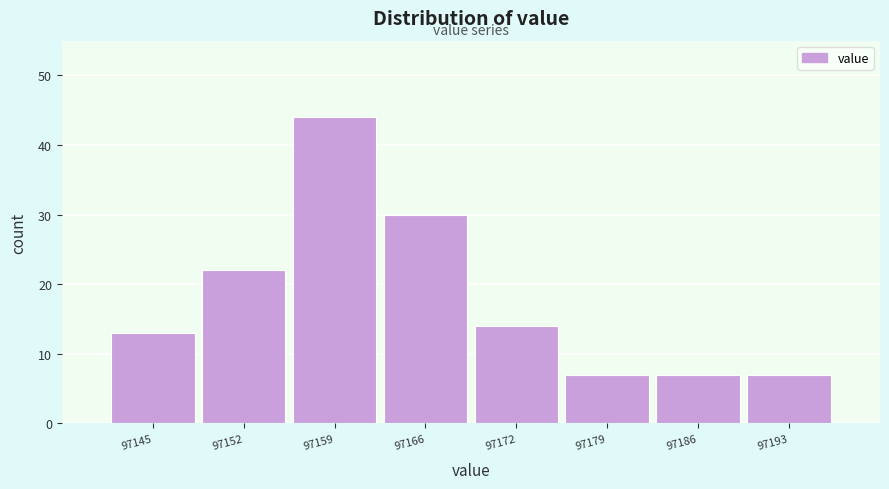

Reading left to right, extract all data points from this chart.

97145=13	97152=22	97159=44	97166=30	97172=14	97179=7	97186=7	97193=7